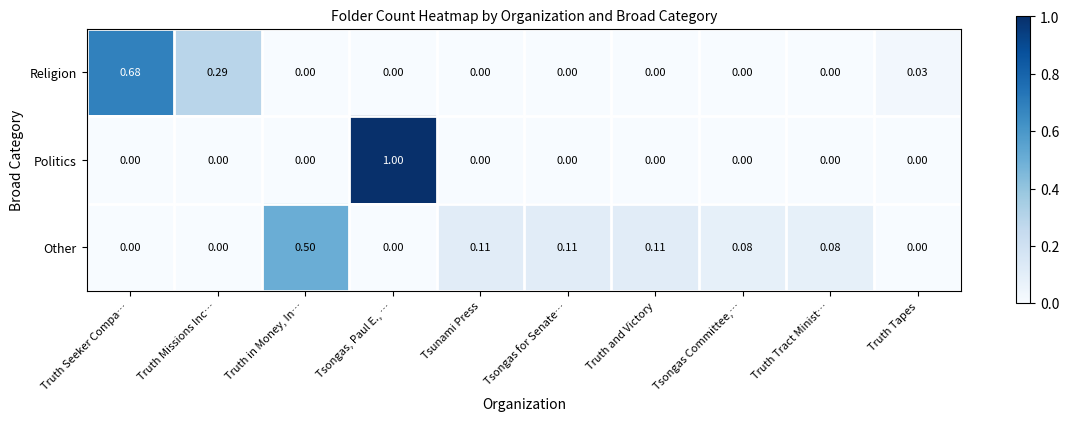

Which series changed the most between Truth Missions Inc… and Tsongas for Senate…?

Religion